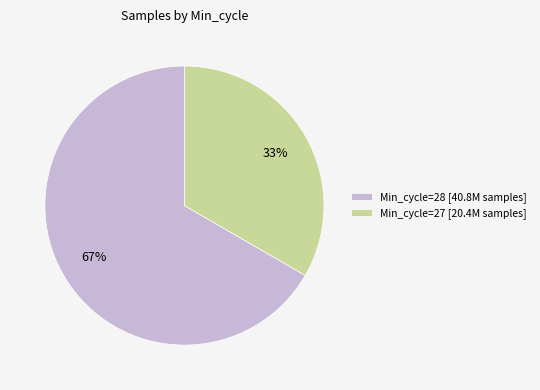

Rank the categories by value from lowest to highest.

Min_cycle=27 [20.4M samples], Min_cycle=28 [40.8M samples]